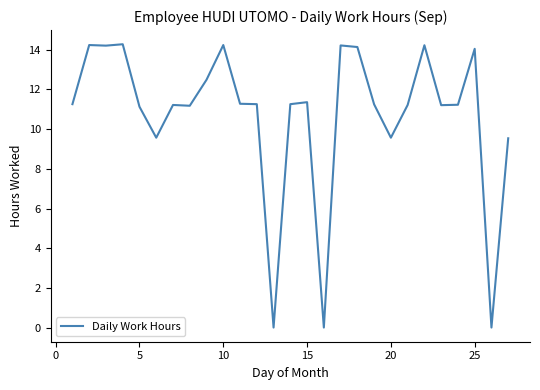

What is the difference between the maximum and minimum values?

14.3